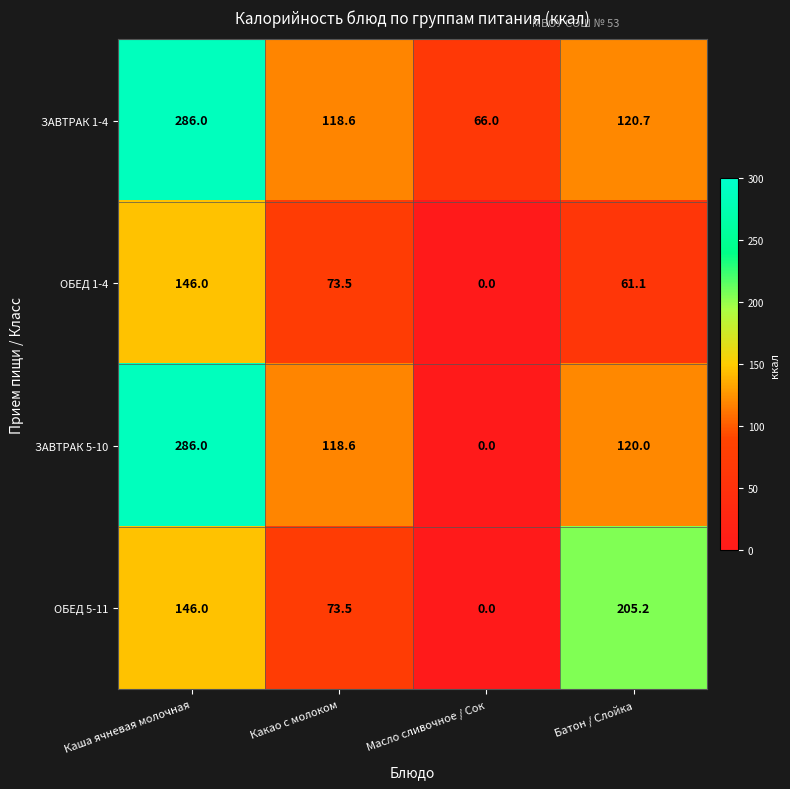

Where does the ЗАВТРАК 5-10 series first go above 120?

Каша ячневая молочная